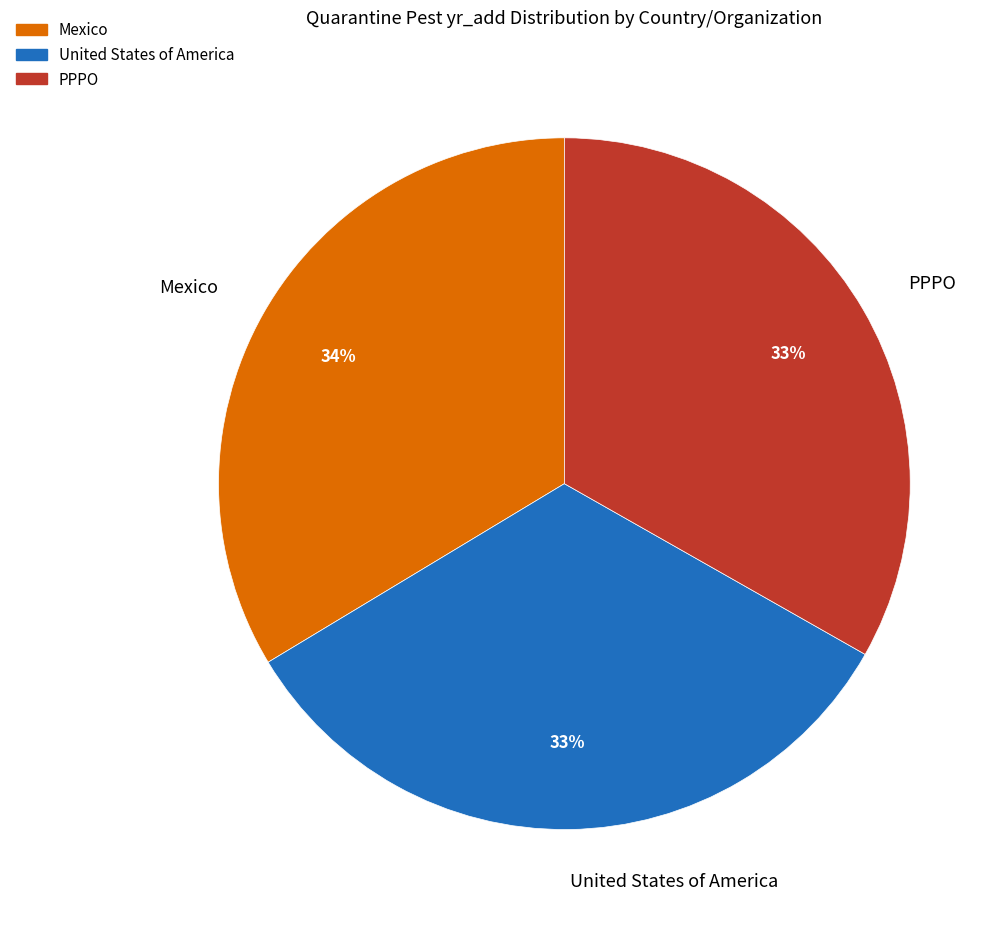

Does PPPO account for over 50% of the chart?

No